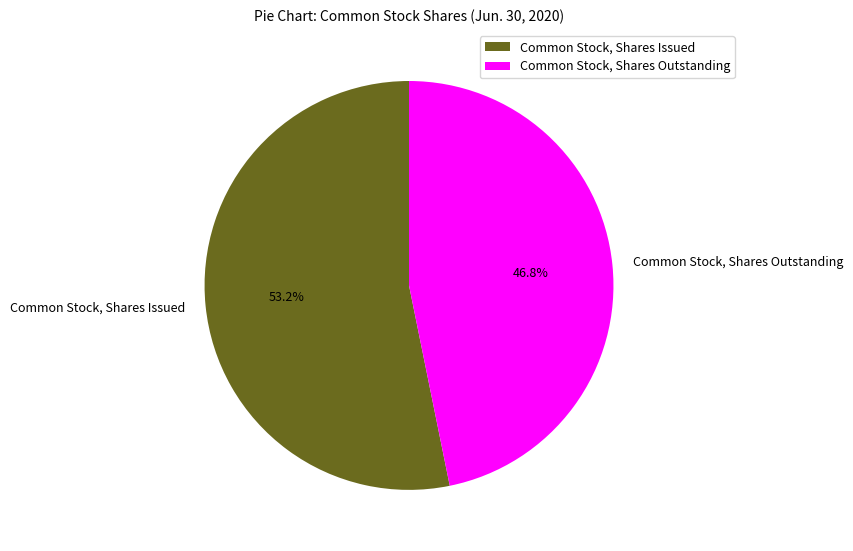

To the nearest percent, what percentage of the pie is Common Stock, Shares Outstanding?

47%